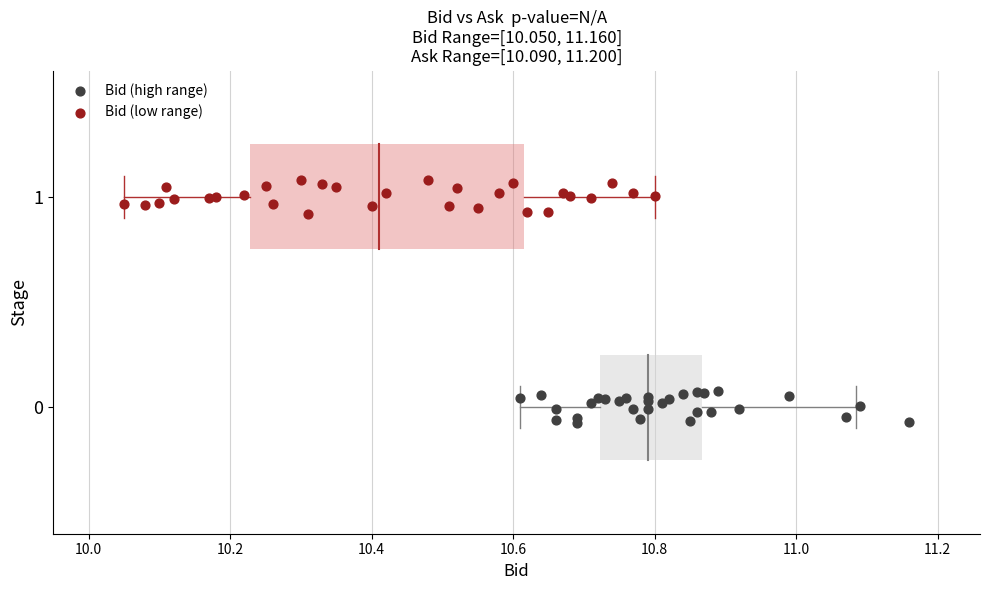

Which series contains the lowest Y value?

Bid (high range)